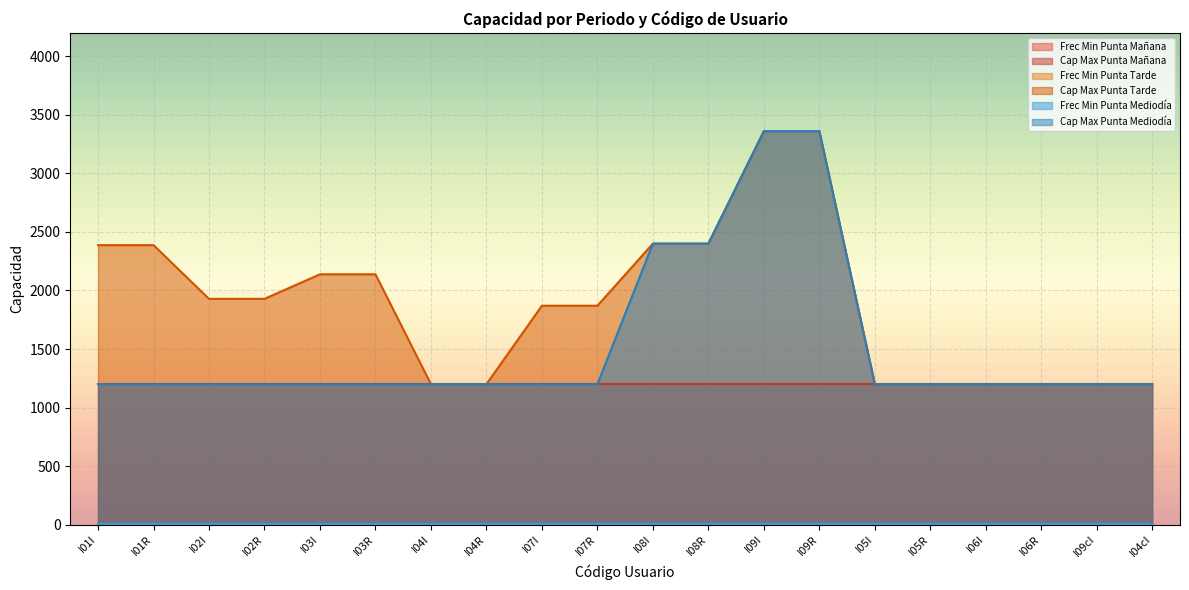

Which series changed the most between I01I and I03I?

Cap Max Punta Tarde